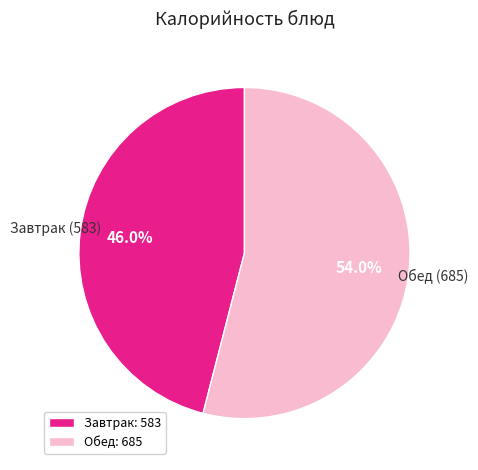

What is the smallest slice in the pie chart?

Завтрак: 583